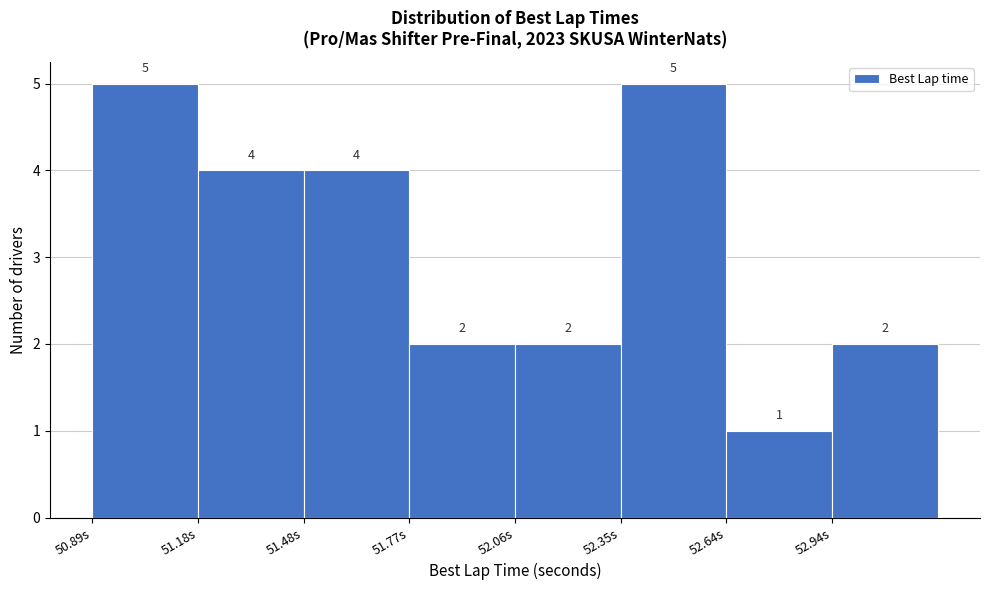

What is the height of the bar covering 51.75 to 52.05 on the x-axis? The bar edges are not printed on the chart, so give them approximately, as read against the axis.

2